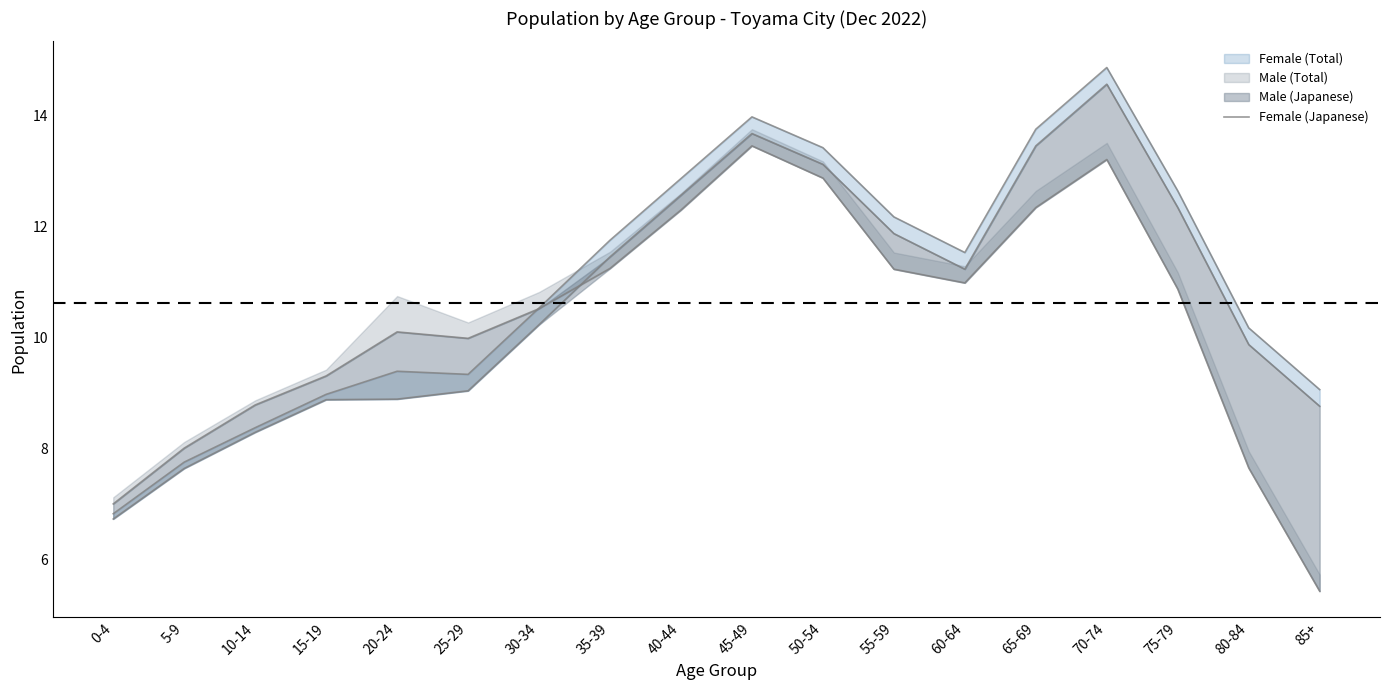

Rank the categories by value from highest to lowest.

70-74, 45-49, 65-69, 50-54, 40-44, 75-79, 55-59, 35-39, 60-64, 30-34, 80-84, 25-29, 20-24, 15-19, 85+, 10-14, 5-9, 0-4